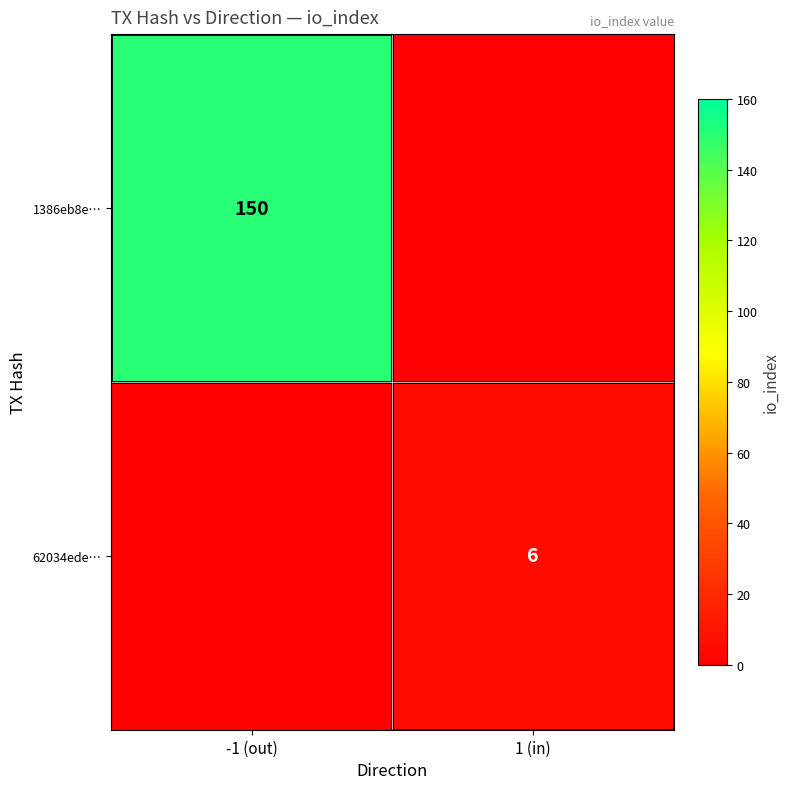

The 62034ede… series shows 6 at 1 (in). True or false?

True